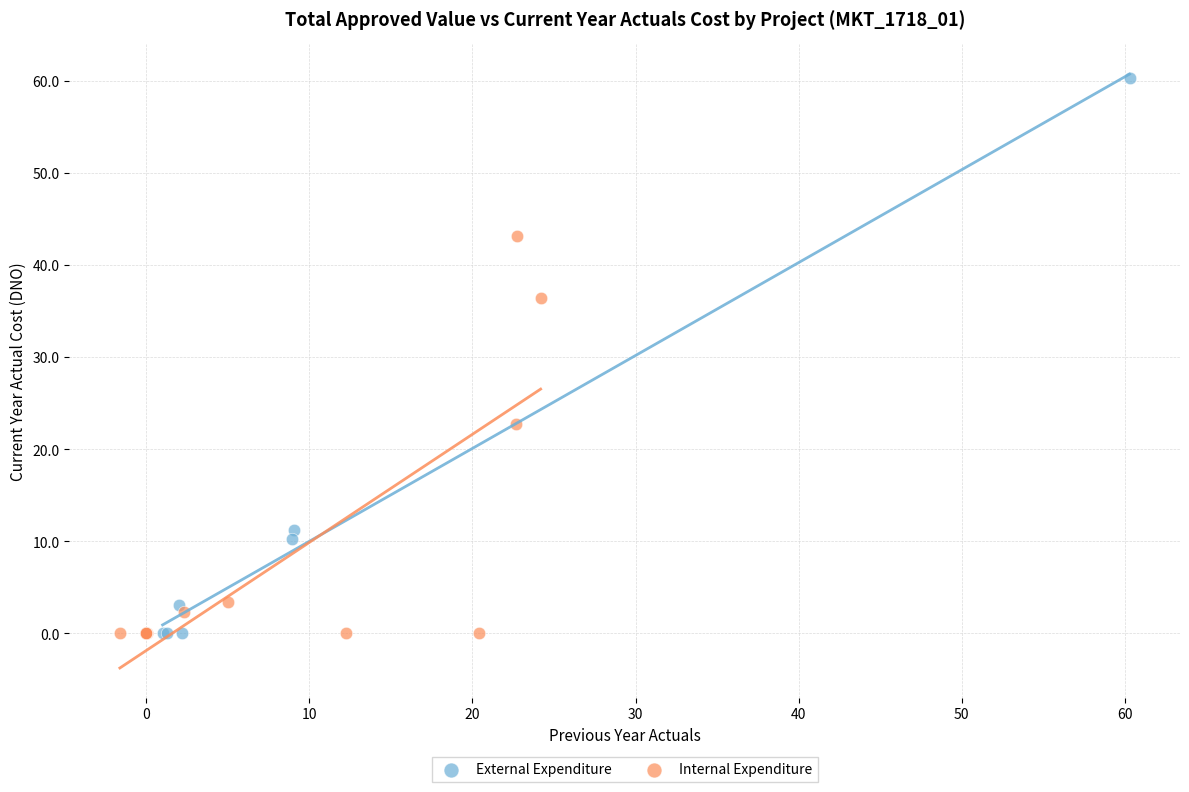

Which series reaches the maximum Y coordinate?

External Expenditure